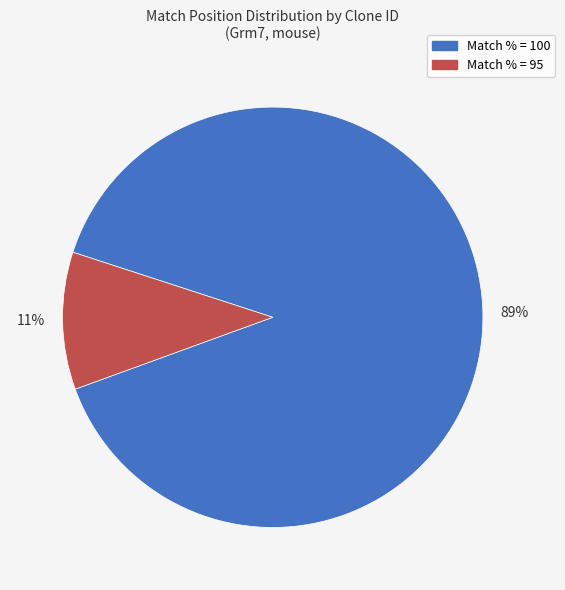

To the nearest percent, what is the average slice percentage?

50%